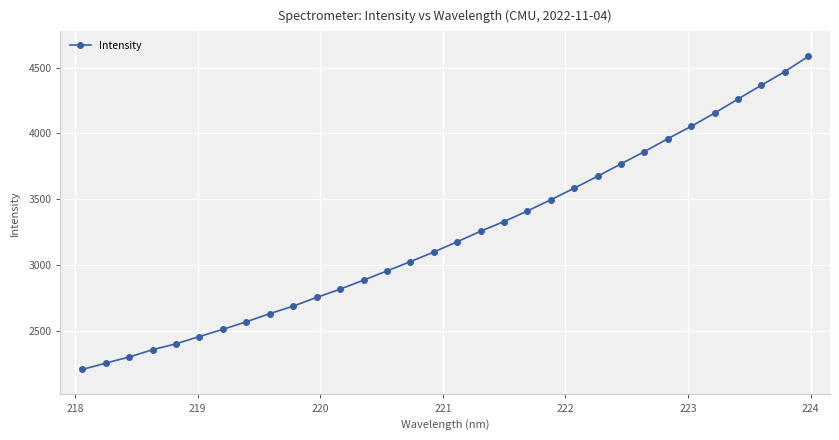

What is the sum of all values?

103314.5